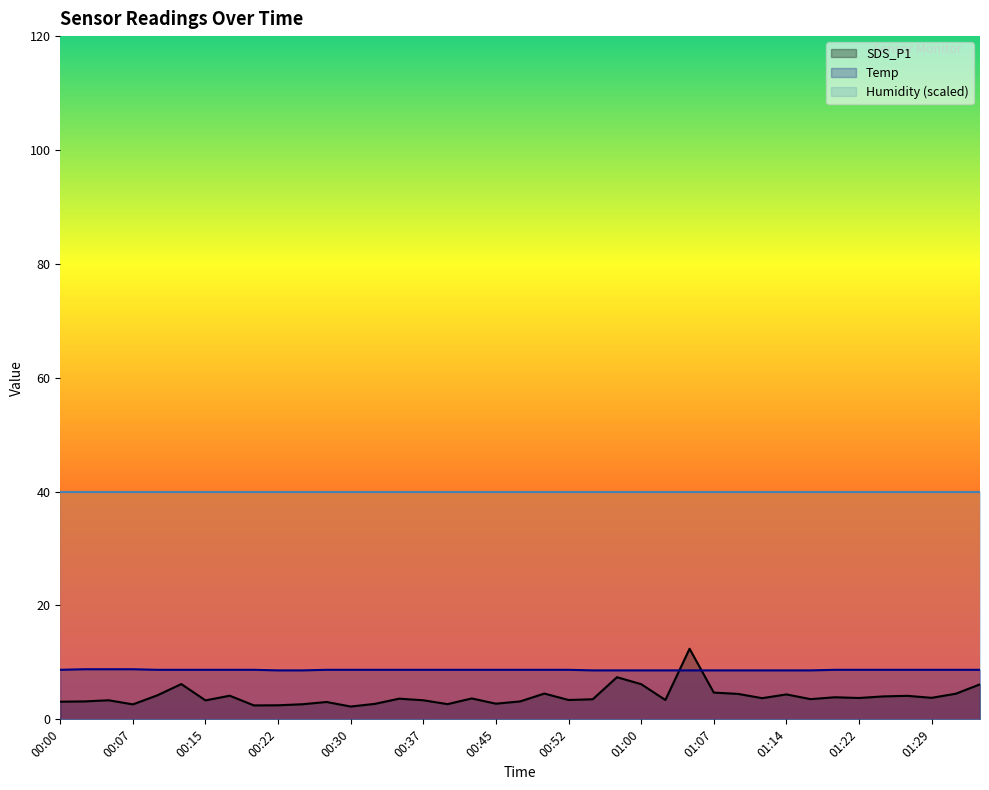

Which series has the largest total across all categories?

Humidity (scaled)